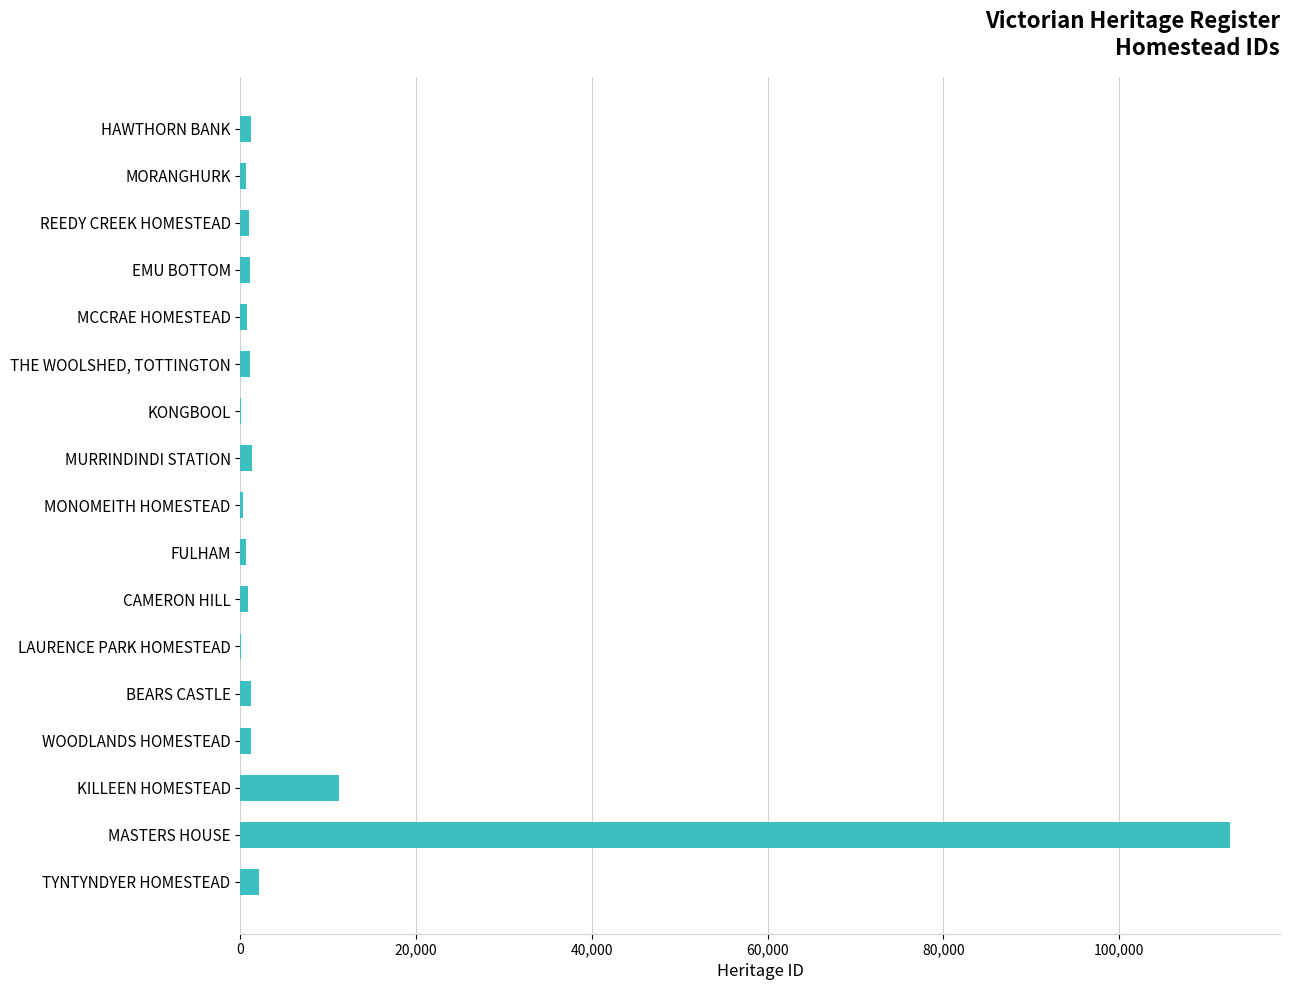

What is the maximum value shown in the chart?

112676